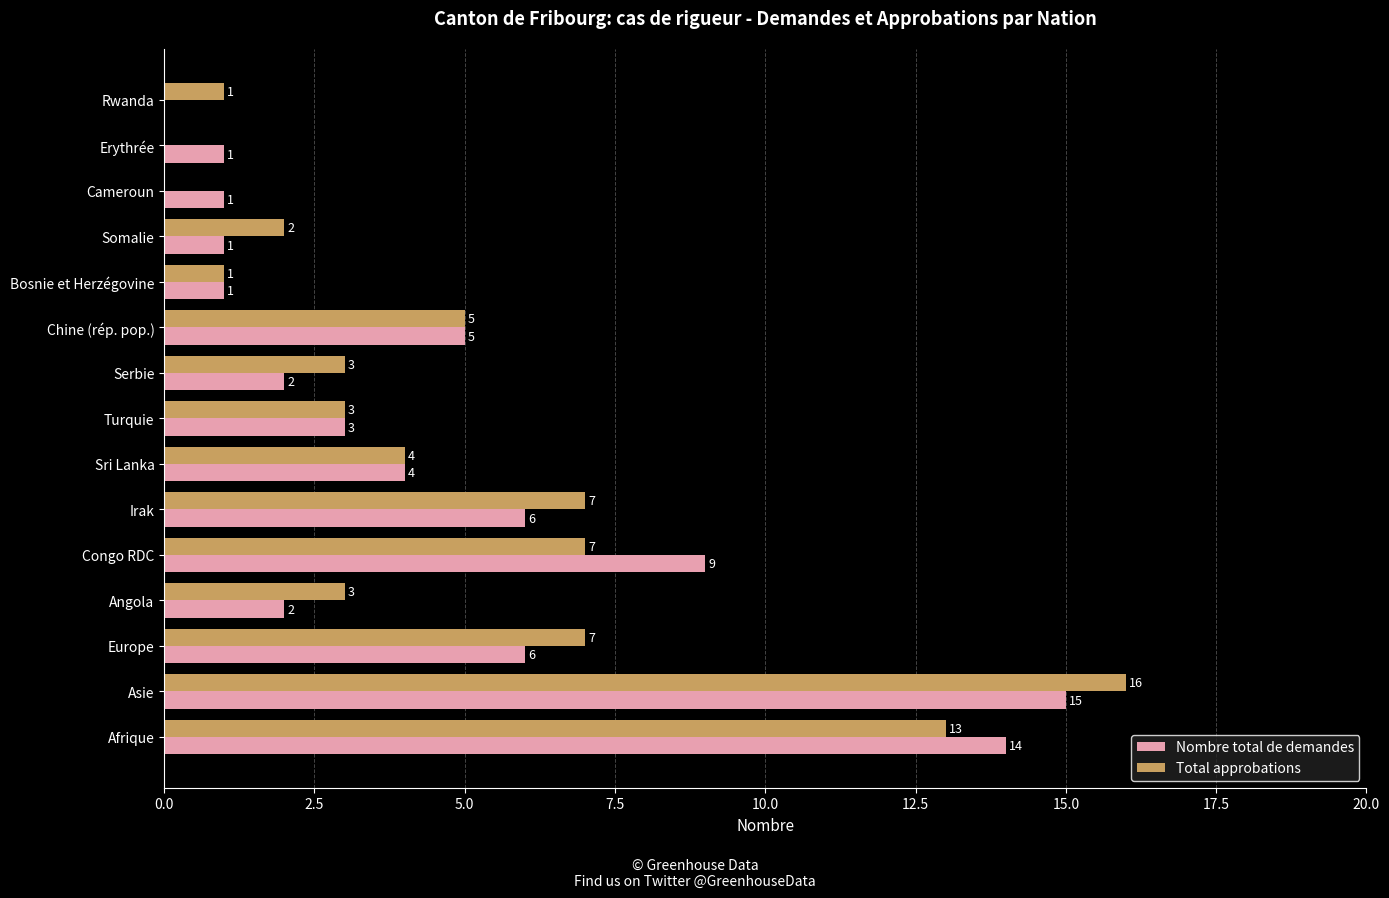

Which series has the largest total across all categories?

Total approbations